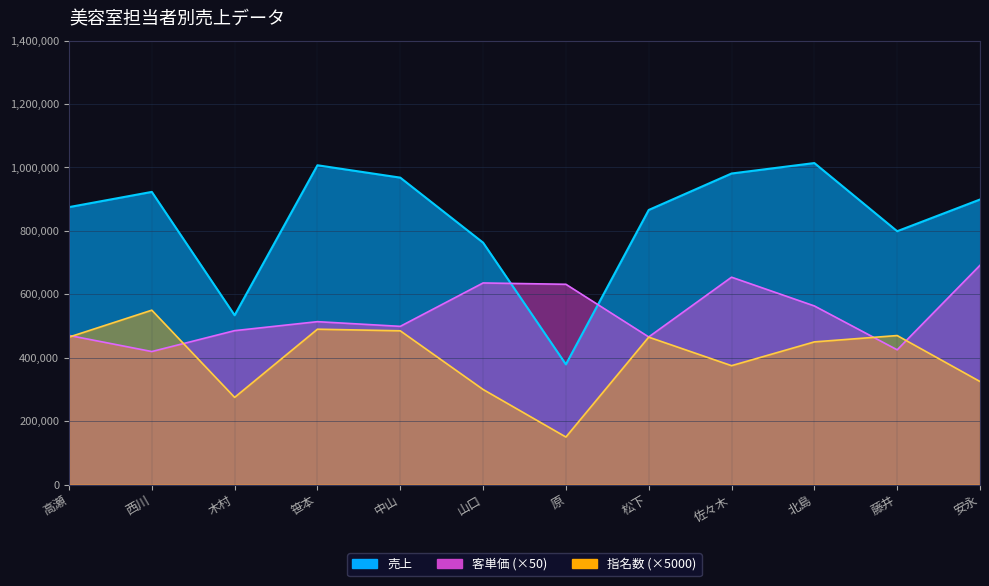

Count the number of categories in the chart.

12